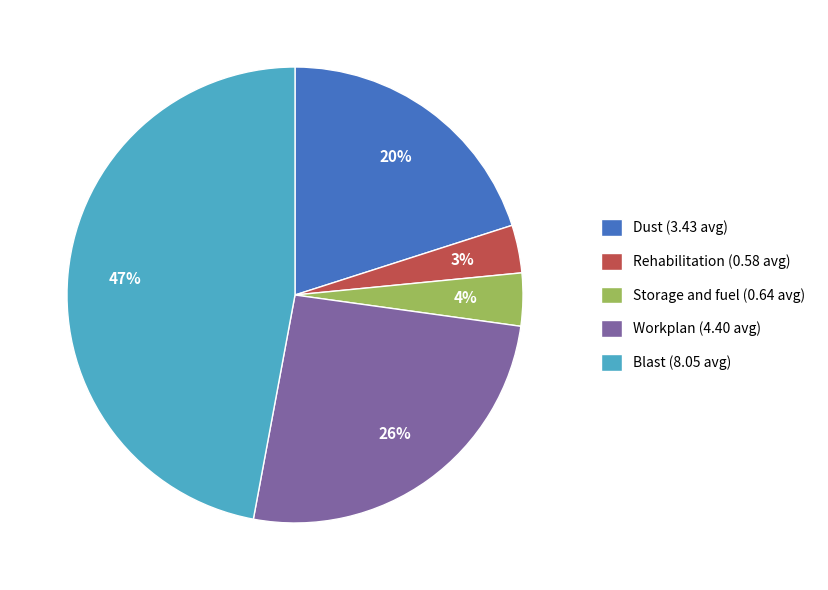

To the nearest percent, what percentage of the pie is Storage and fuel?

4%